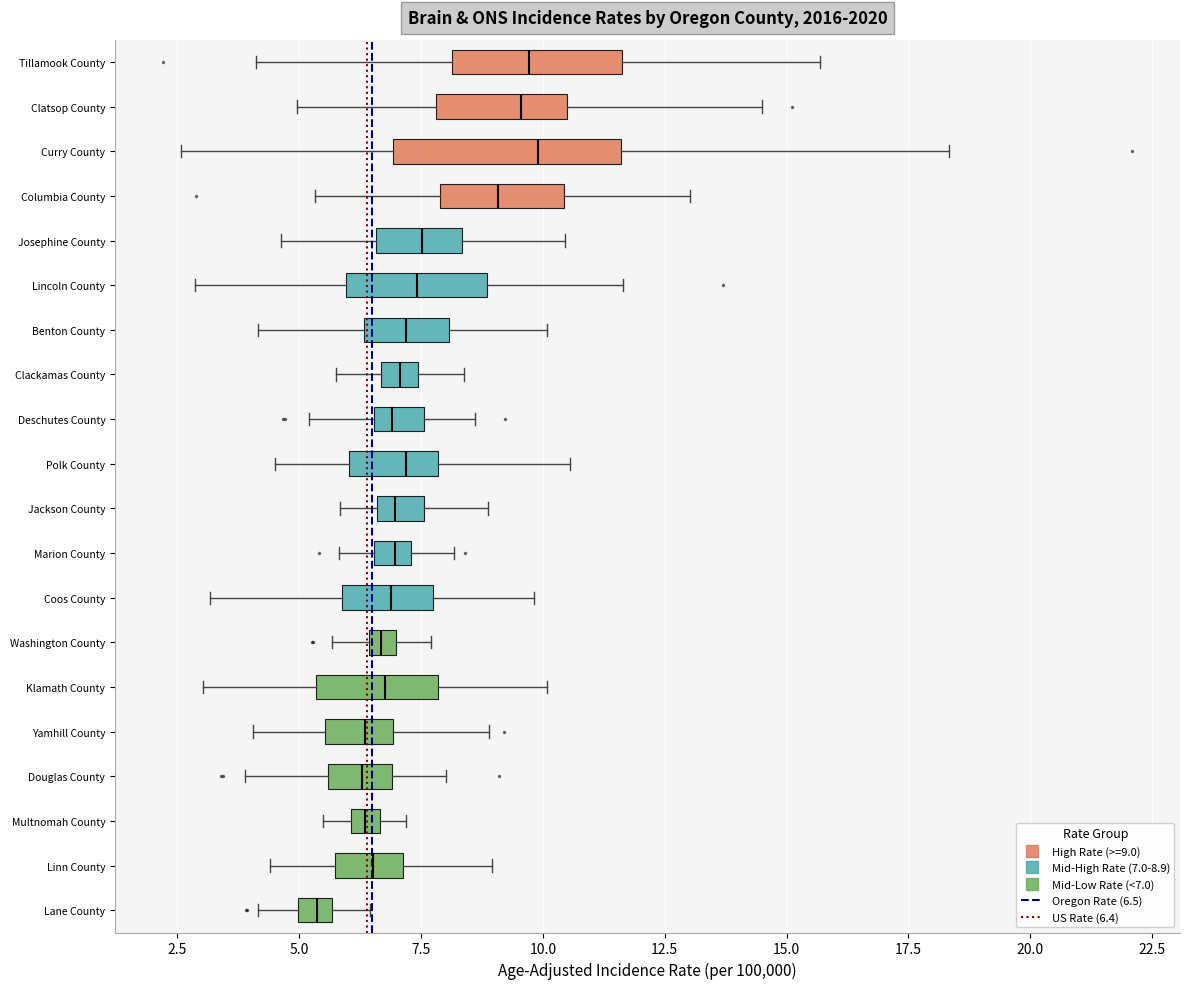

Where does the median line of the box for Linn County sit on the x-axis? The values are not printed on the chart, so give them approximately, as read against the axis.

6.5